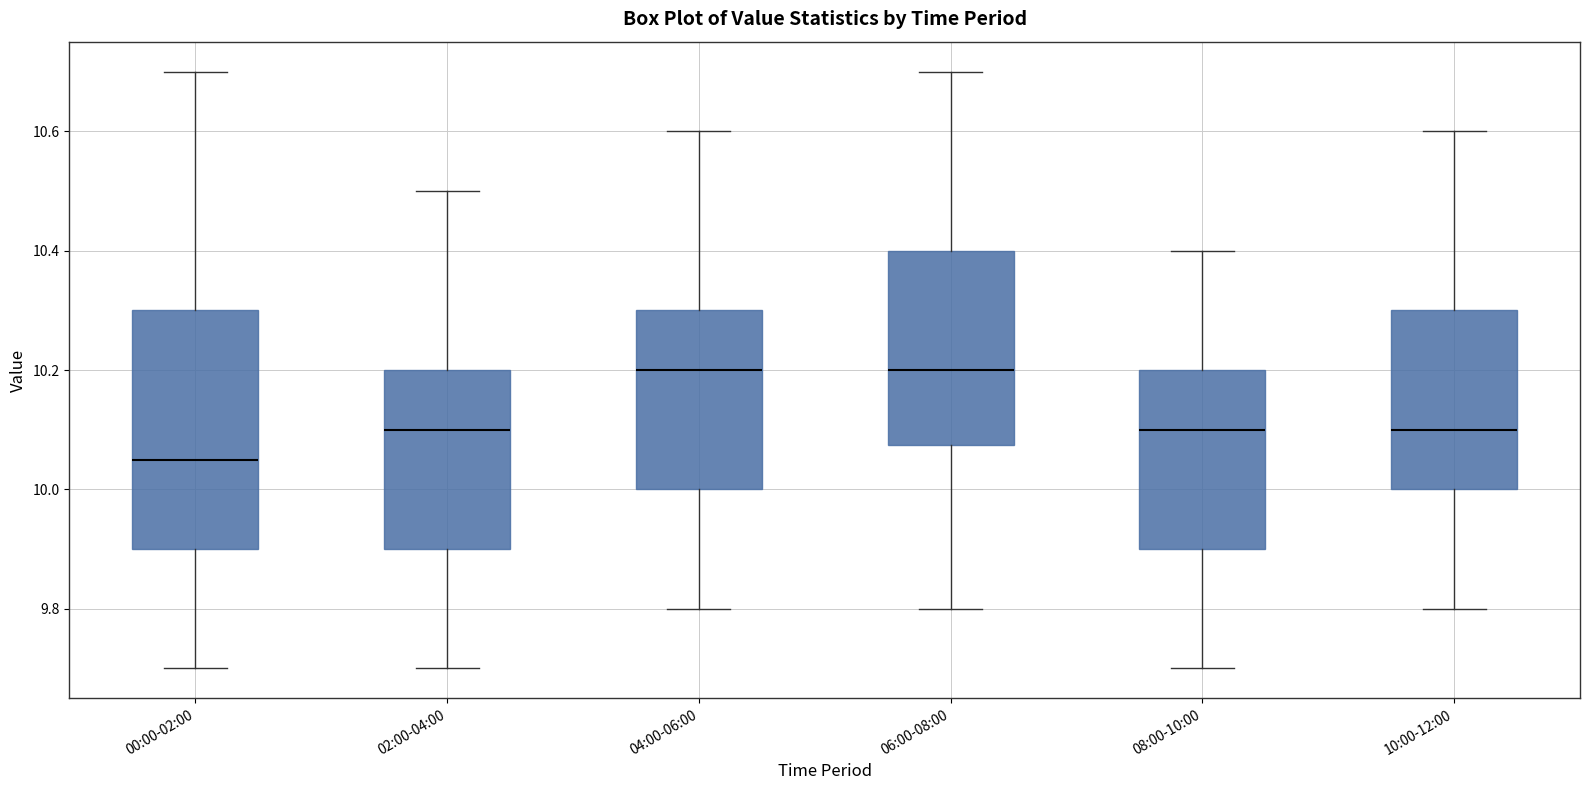

Reading left to right, transcribe this box plot: for each box, give where its median line is, the range the box spans, and where its two whiskers end, as read against the y-axis. The values are not printed on the chart, so give them approximately, as read against the axis.

00:00-02:00: median 10.06, box 9.90 to 10.30, whiskers 9.70 to 10.70
02:00-04:00: median 10.10, box 9.90 to 10.20, whiskers 9.70 to 10.50
04:00-06:00: median 10.20, box 10.00 to 10.30, whiskers 9.80 to 10.60
06:00-08:00: median 10.20, box 10.08 to 10.40, whiskers 9.80 to 10.70
08:00-10:00: median 10.10, box 9.90 to 10.20, whiskers 9.70 to 10.40
10:00-12:00: median 10.10, box 10.00 to 10.30, whiskers 9.80 to 10.60